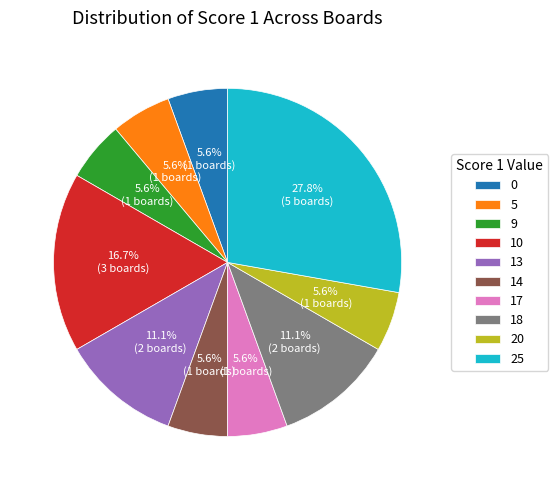

To the nearest percent, what is the average slice percentage?

10%